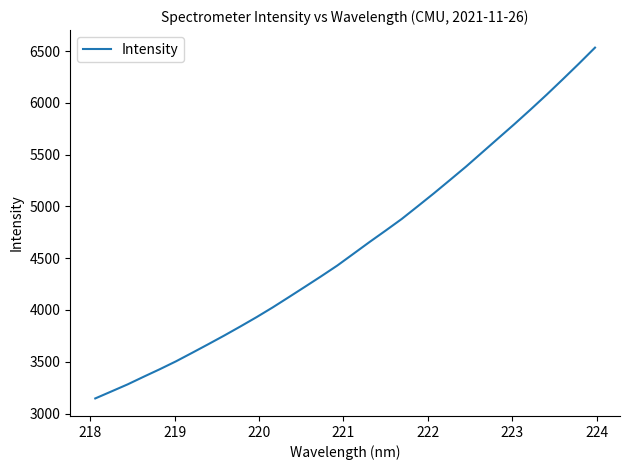

What is the difference between the maximum and minimum values?

3386.3